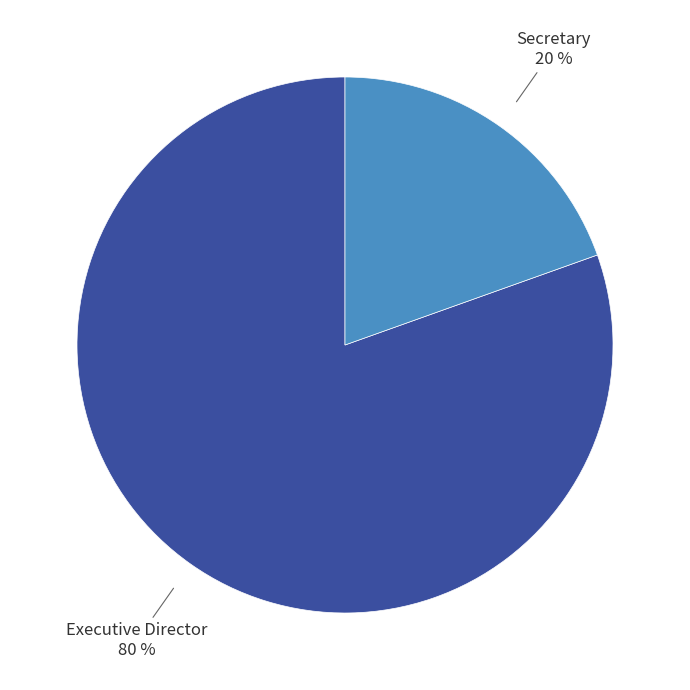

Does any single category account for the majority?

Yes